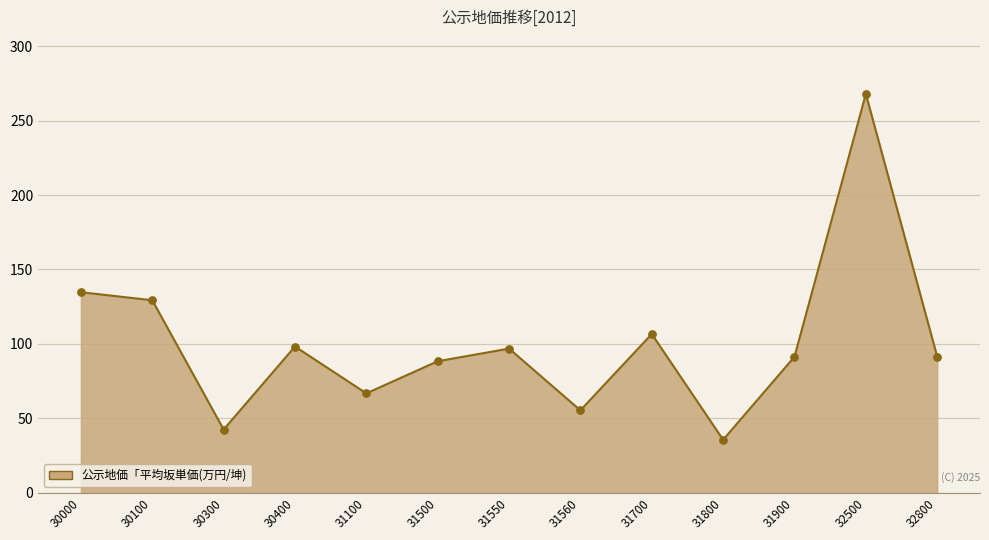

What is the change in value from 30400 to 31800?

-62.7